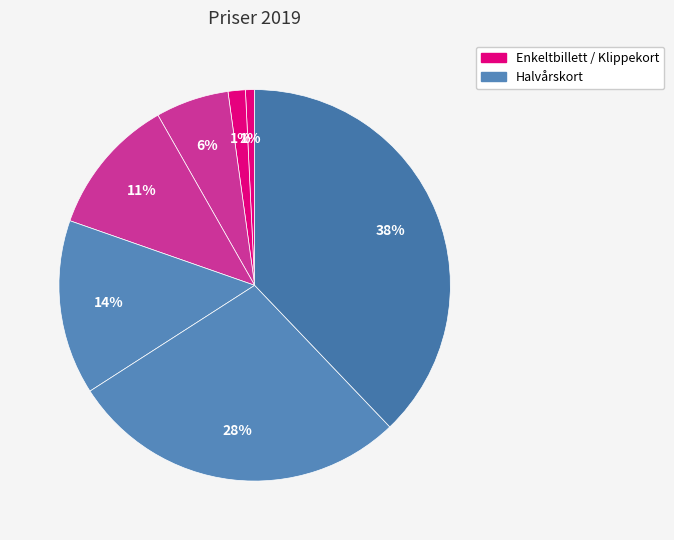

Is there a majority slice in this chart?

No